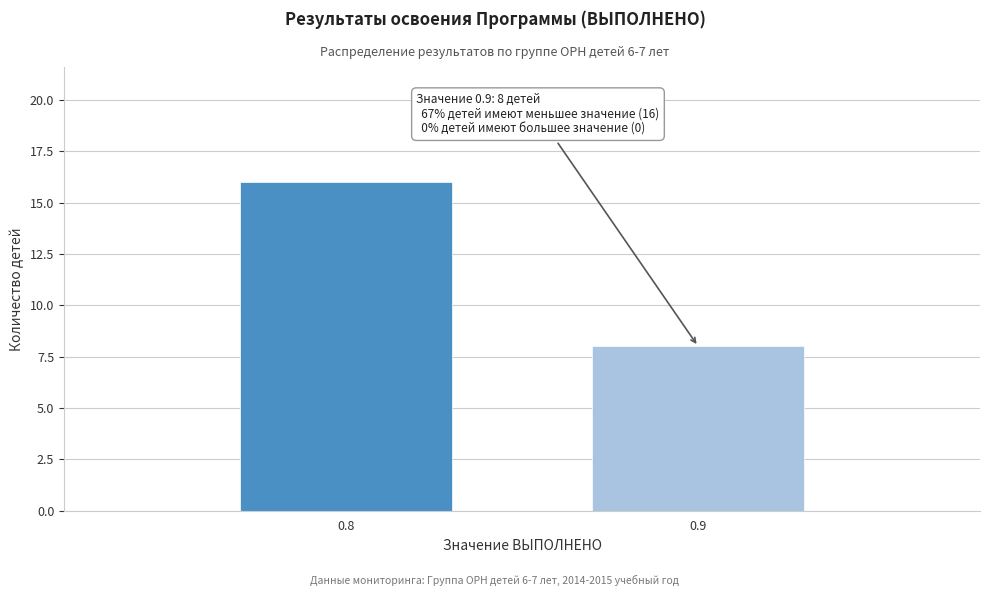

Reading right to left, extract all data points from this chart.

0.9=8	0.8=16